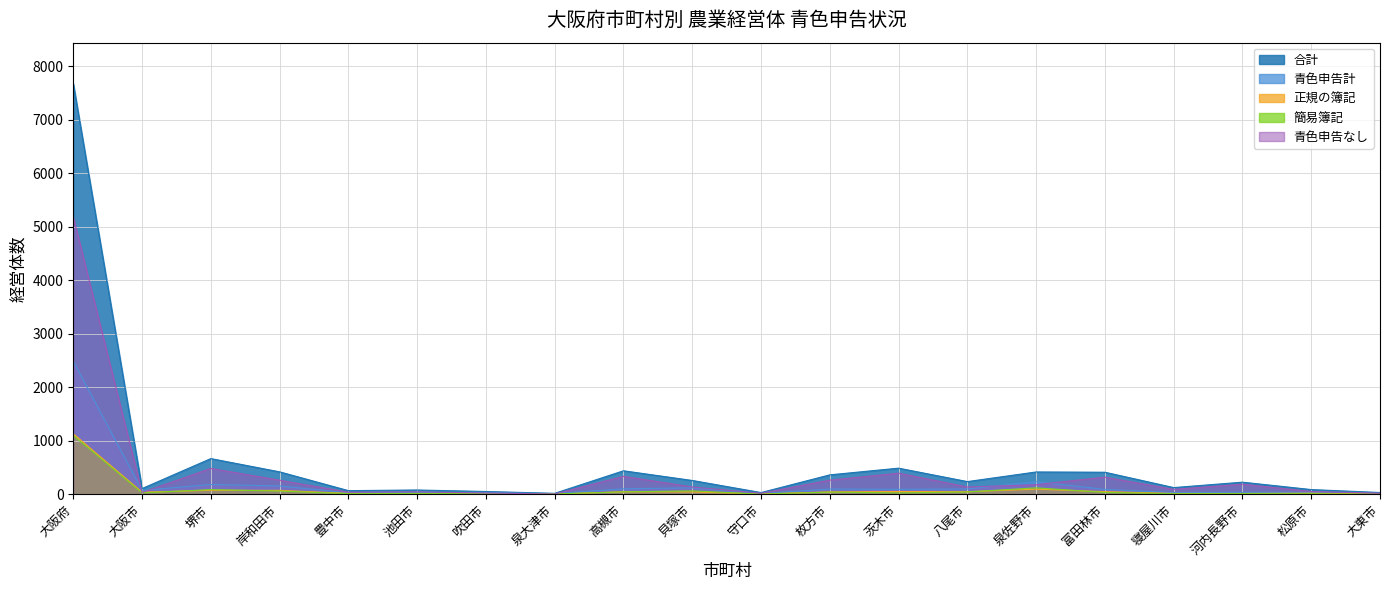

What are all the series names shown in the legend?

合計, 青色申告計, 正規の簿記, 簡易簿記, 青色申告なし